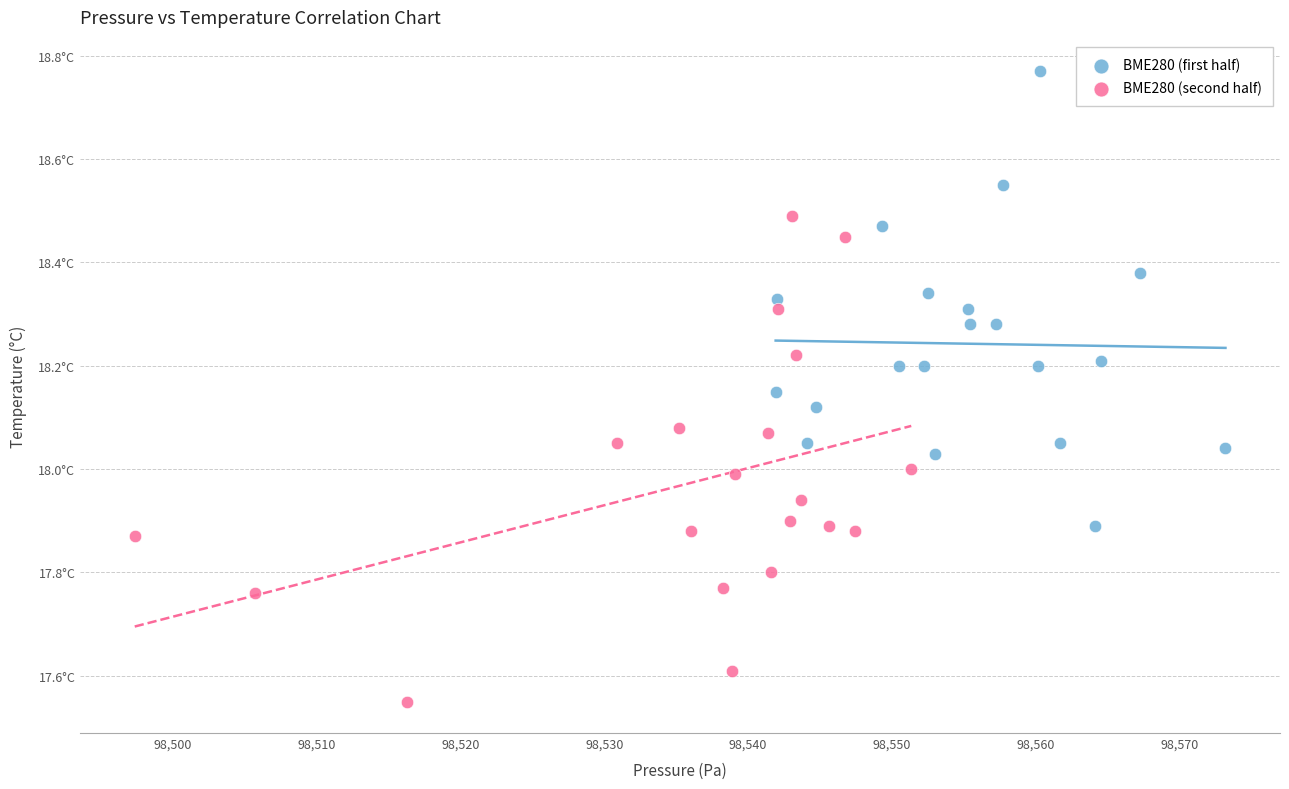

Which series has the largest Y range (max minus min)?

BME280 (second half)